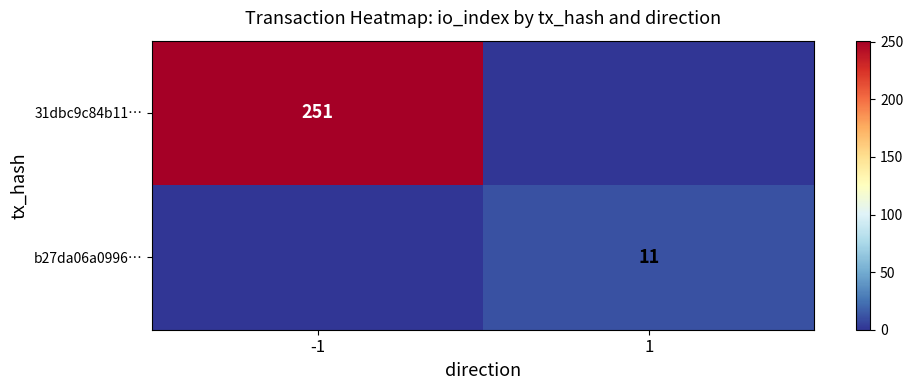

The b27da06a0996… series shows 11 at 1. True or false?

True